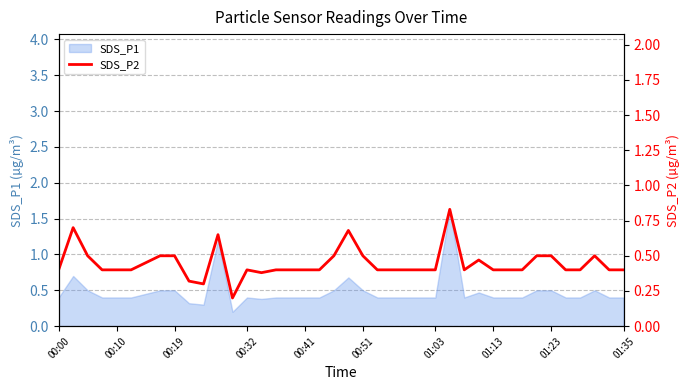

True or false: the data shows 0.8 at 00:19.

False